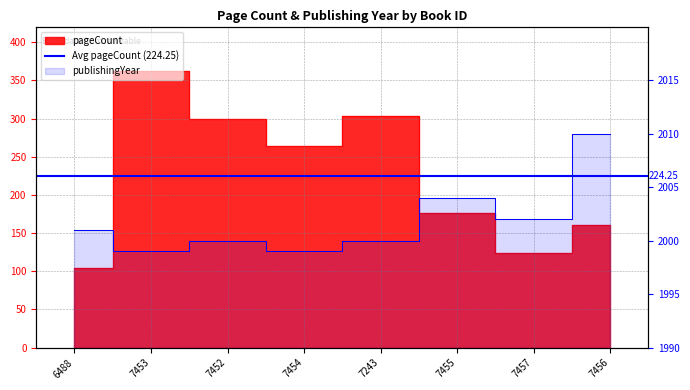

The publishingYear series shows 9 at 7454. True or false?

True